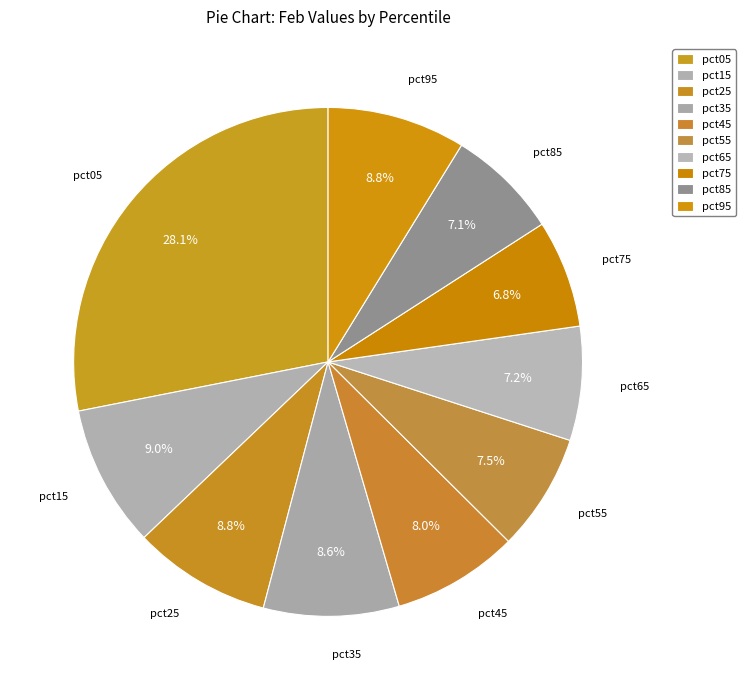

Count the number of slices in the pie.

10